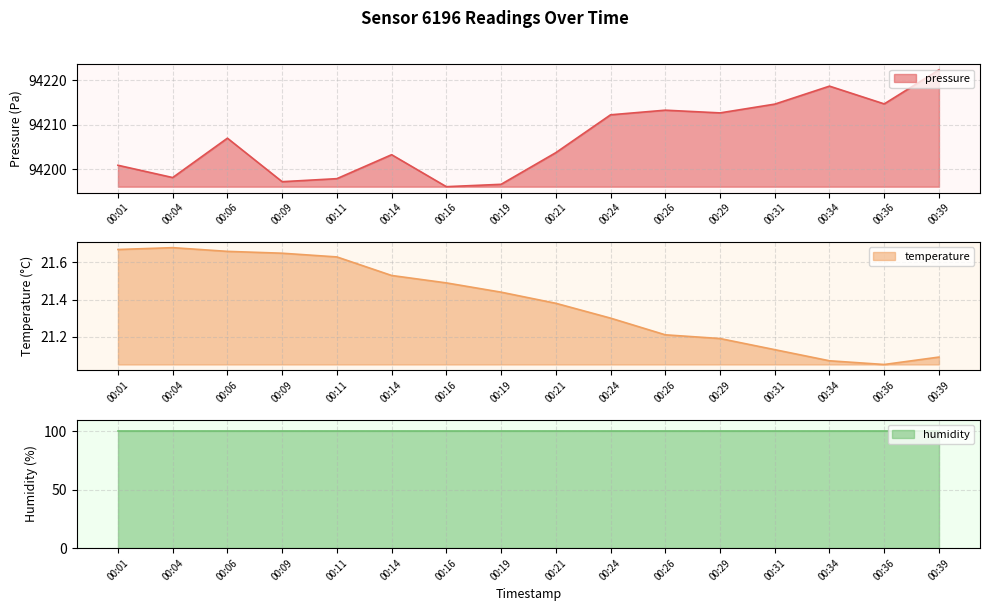

Does the chart display data point markers on the line(s)?

No